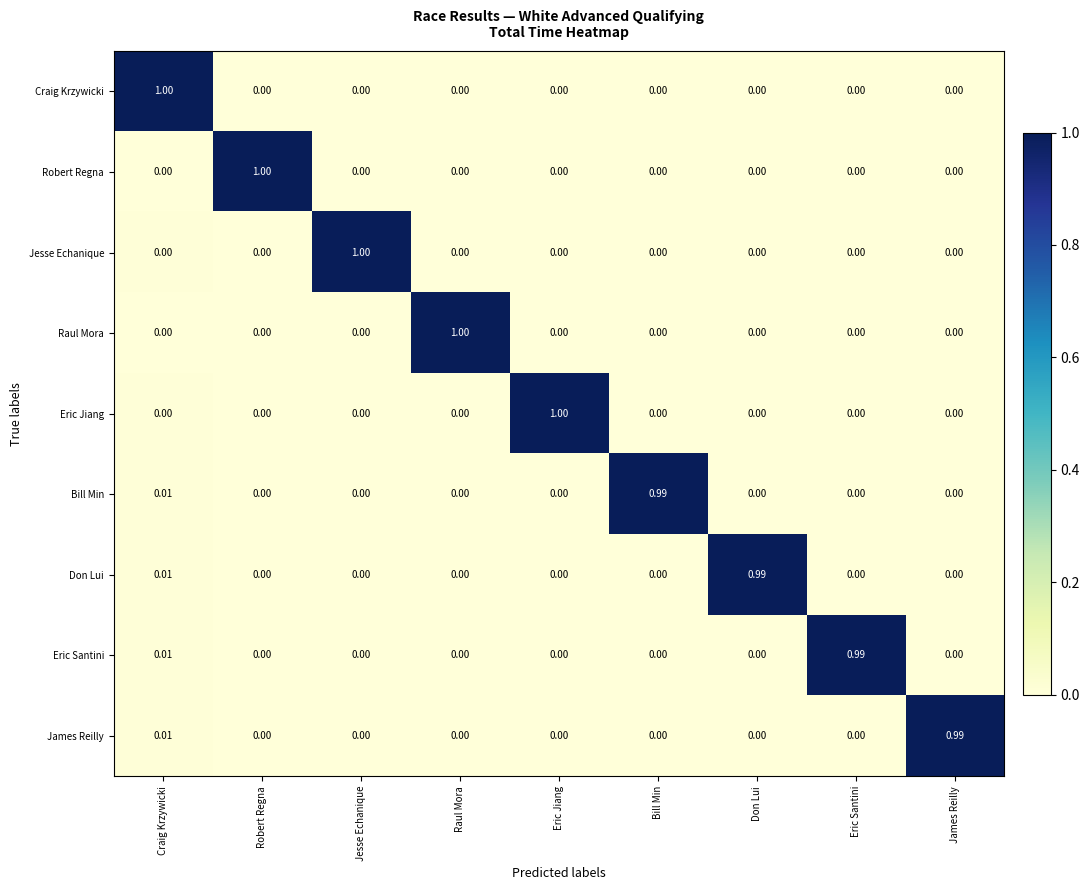

What is the total value across all series at Eric Jiang?

1.0